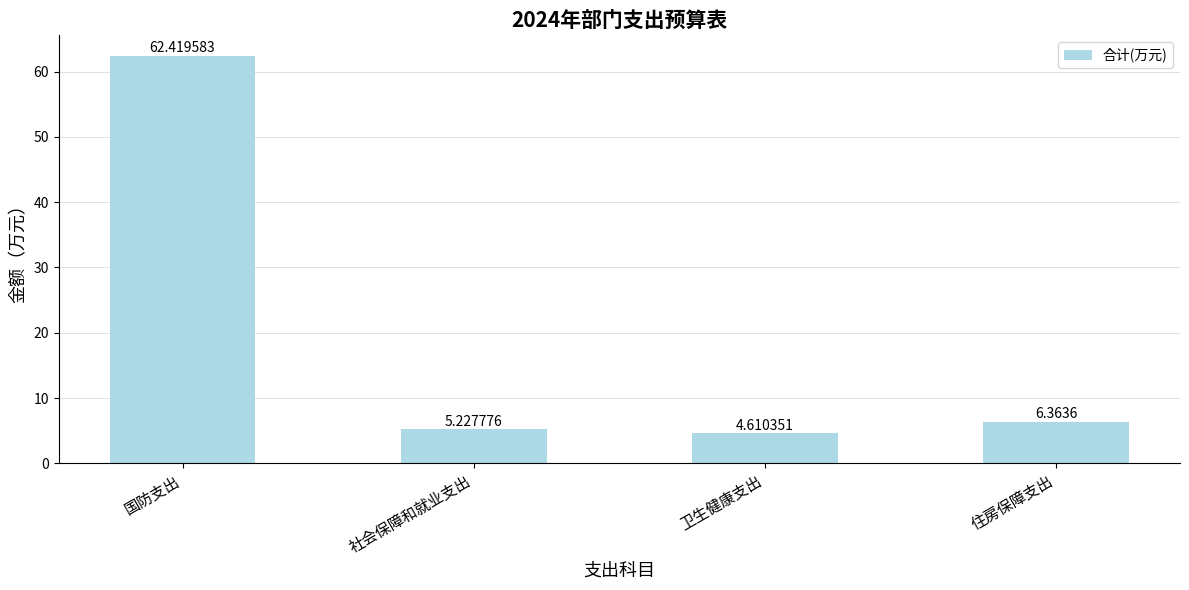

List the labels in order of value, largest first.

国防支出, 住房保障支出, 社会保障和就业支出, 卫生健康支出